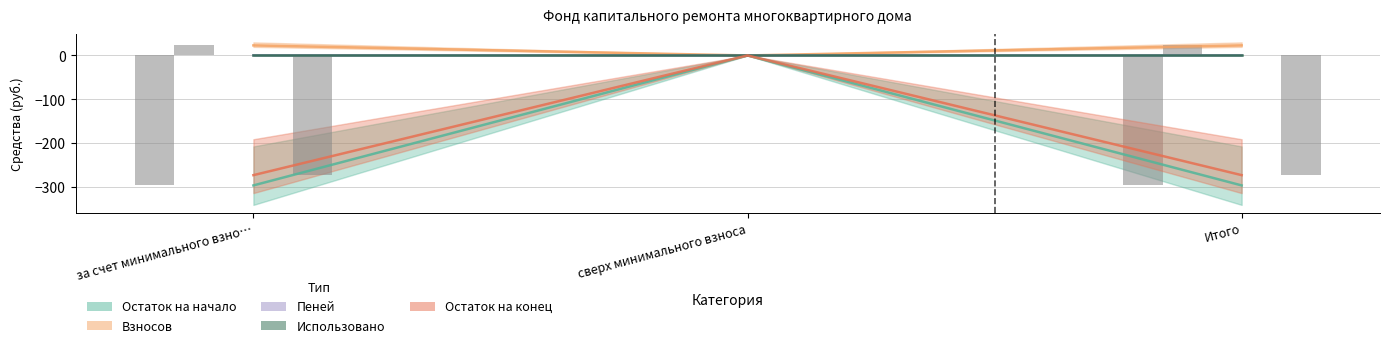

What is the difference between the maximum and minimum values in the Остаток на конец series?

272.7